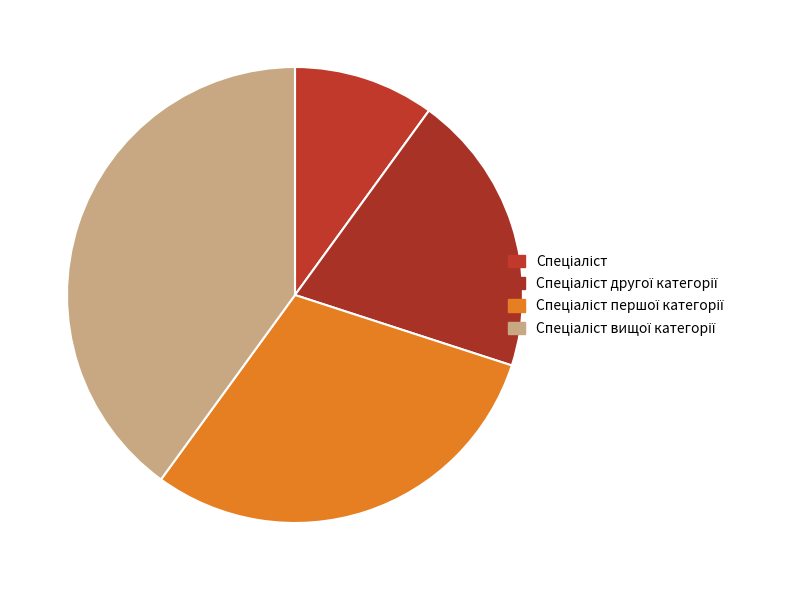

How much of the chart is everything except Спеціаліст першої категорії?

70.0%